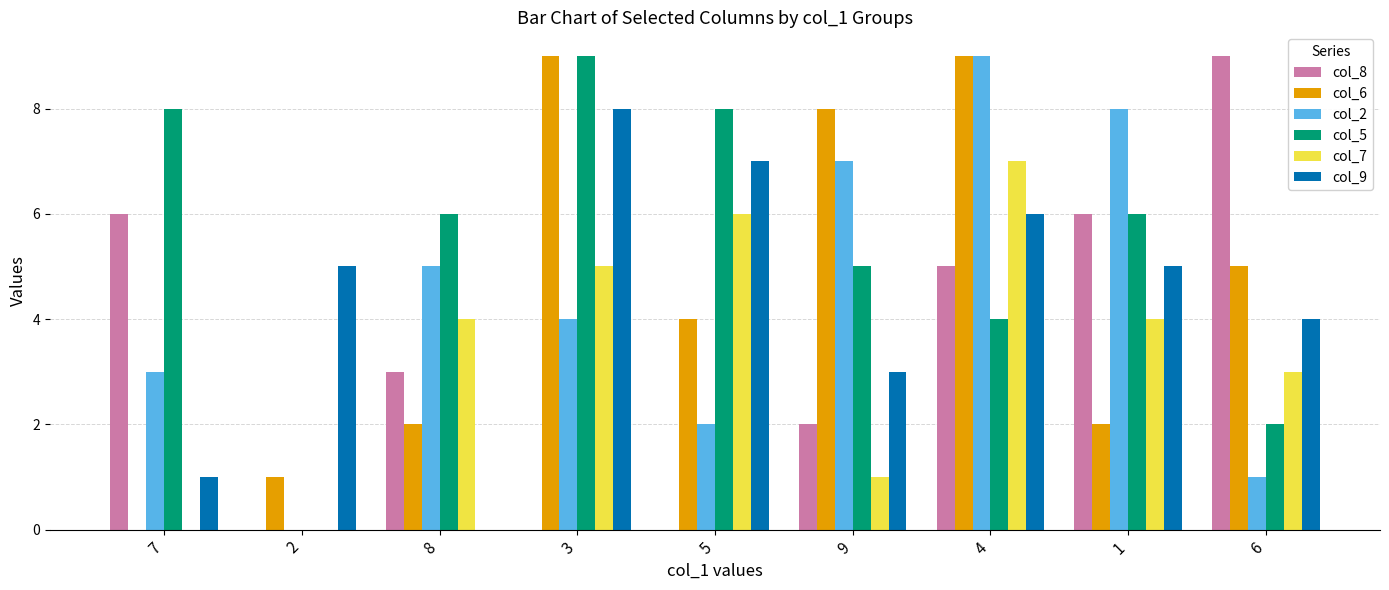

Reading left to right, what are all the values shown in this chart?

col_8: 6	0	3	0	0	2	5	6	9
col_6: 0	1	2	9	4	8	9	2	5
col_2: 3	0	5	4	2	7	9	8	1
col_5: 8	0	6	9	8	5	4	6	2
col_7: 0	0	4	5	6	1	7	4	3
col_9: 1	5	0	8	7	3	6	5	4